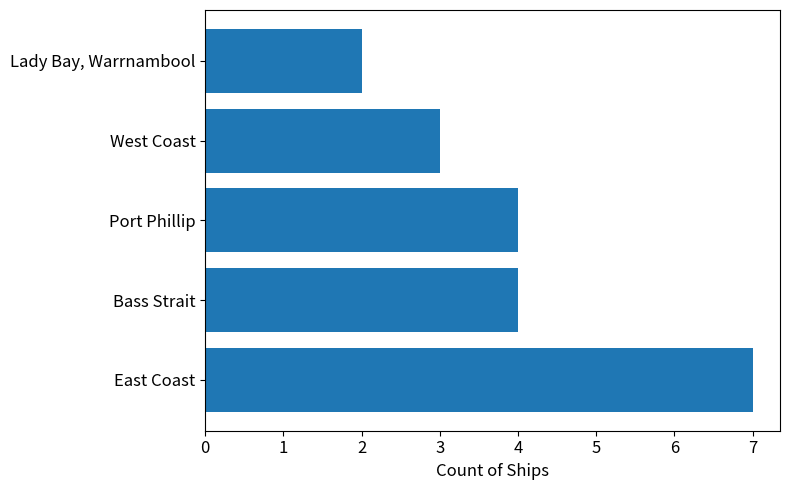

What is the minimum value shown in the chart?

2